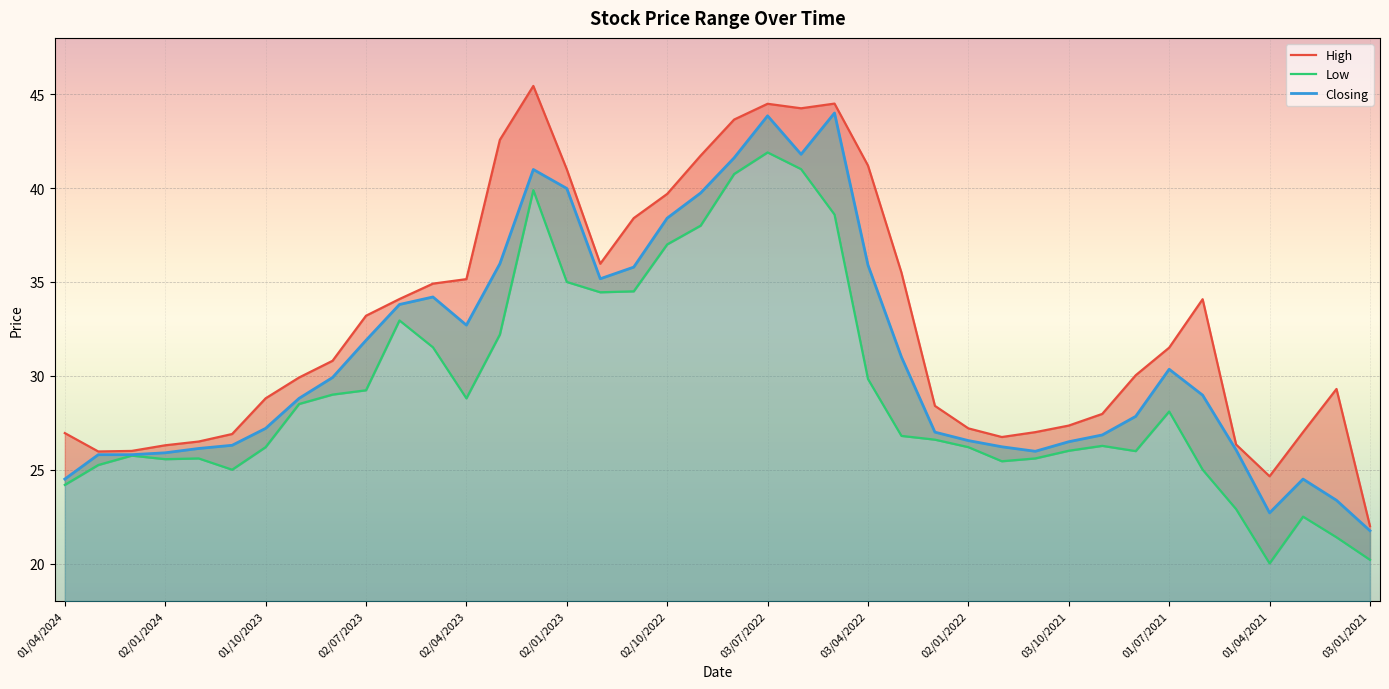

True or false: High has a value of 26.0 at 17.

False